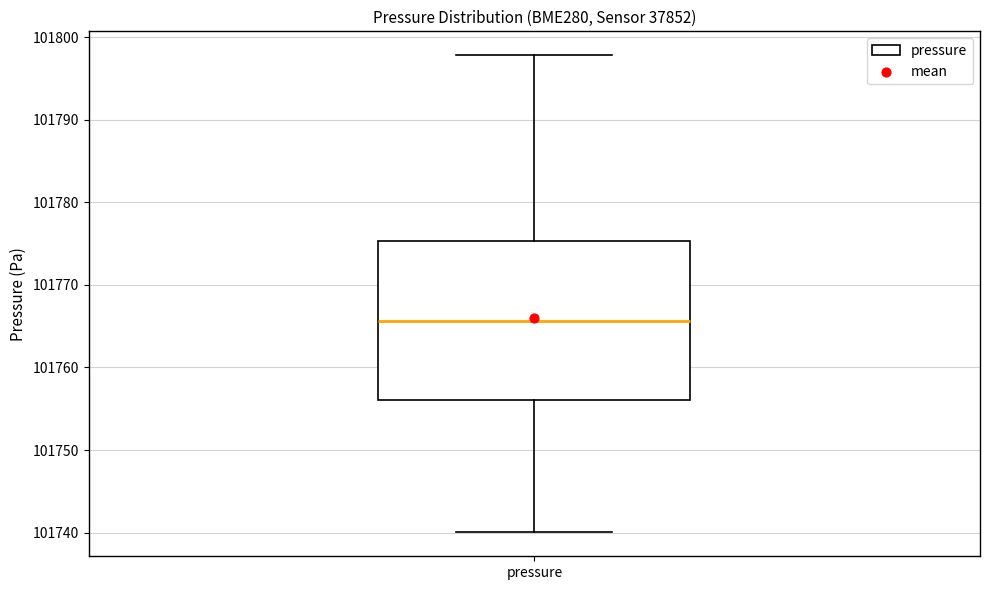

Transcribe this box plot: give where the median line is, the range the box spans, and where the two whiskers end, as read against the y-axis. The values are not printed on the chart, so give them approximately, as read against the axis.

median 101766, box 101756 to 101775, whiskers 101740 to 101798